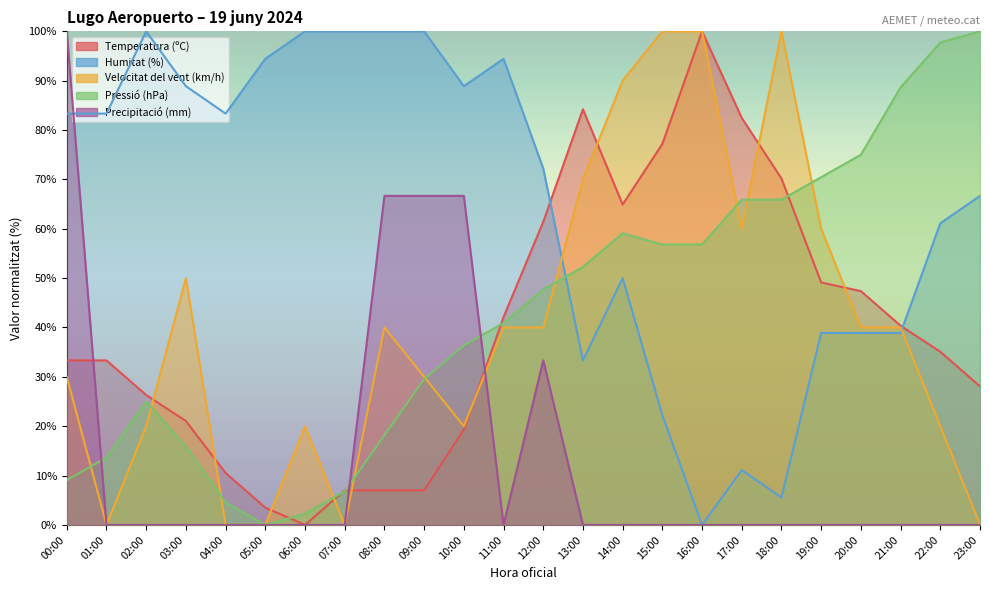

What is the difference between the highest and lowest values at 07:00?

100.0